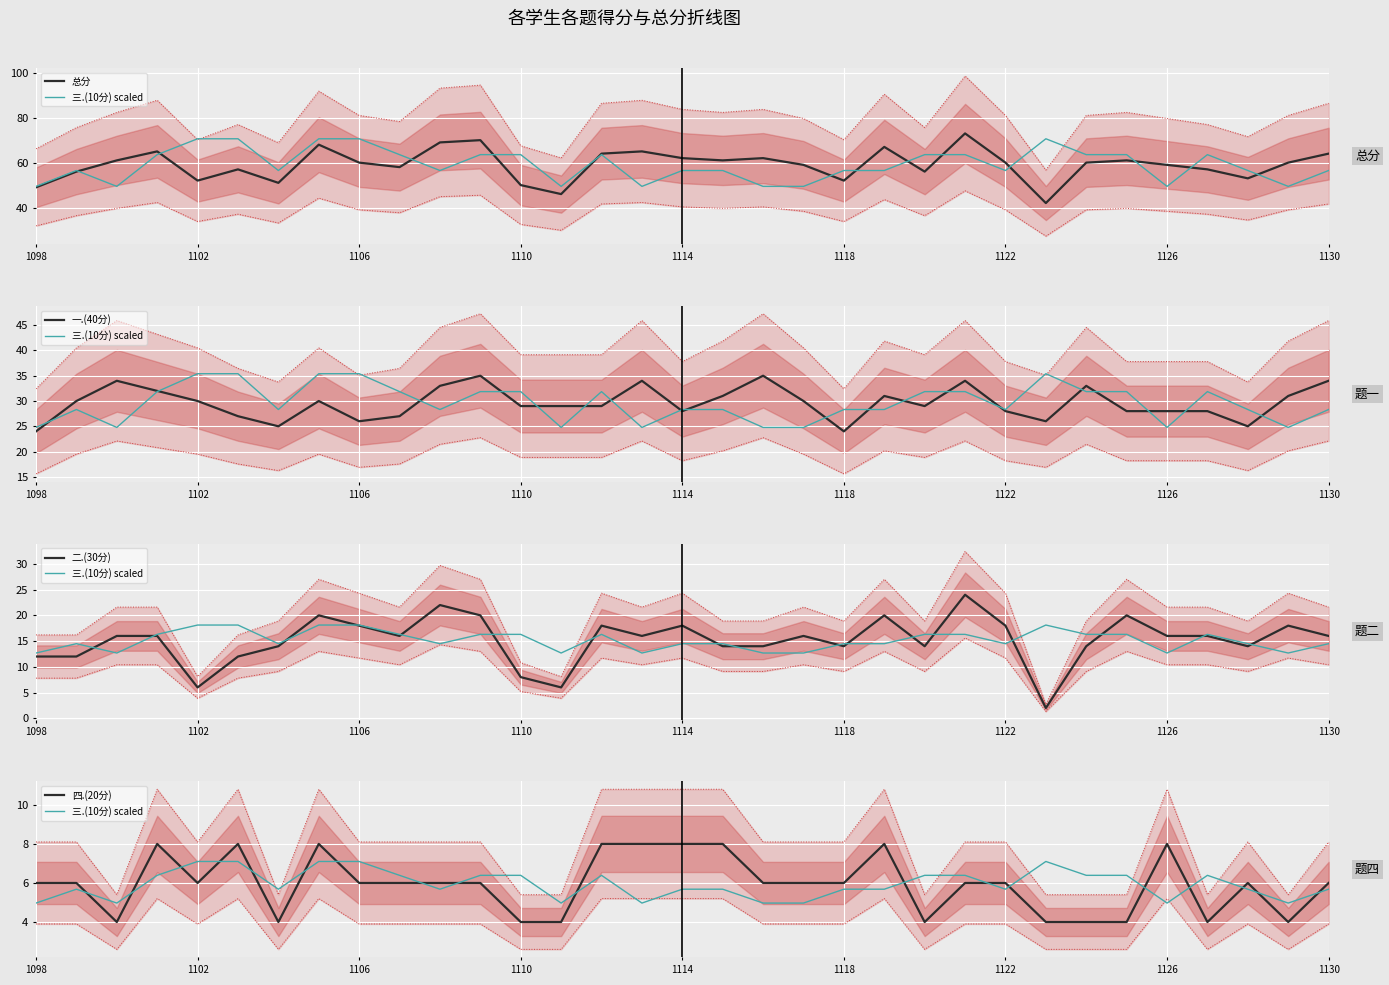

Where is 四.(20分) nearest to the value 6?

1098